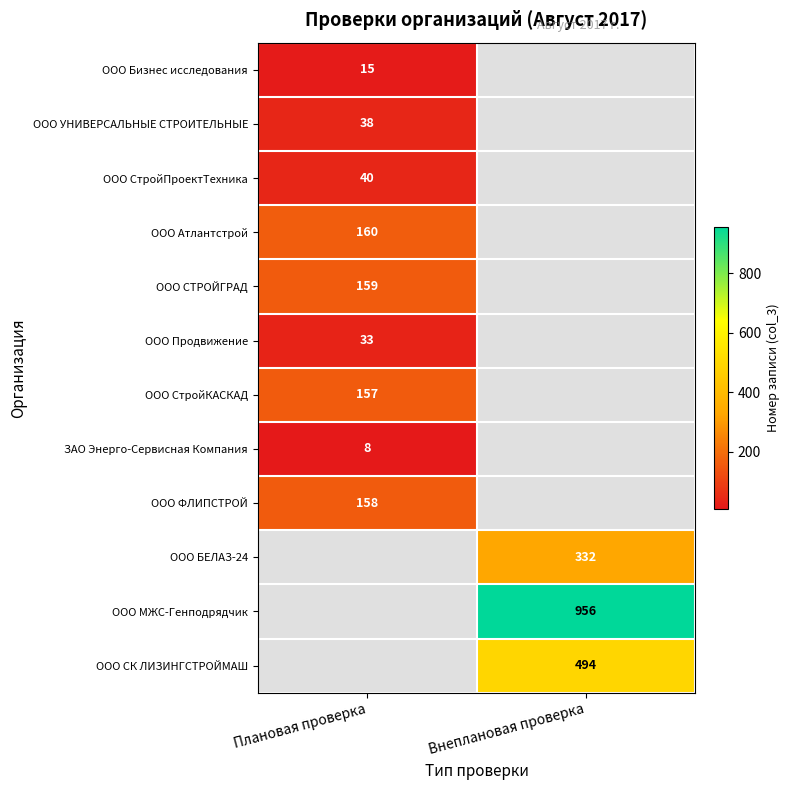

The value of ООО Продвижение at Плановая проверка is 33. True or false?

True